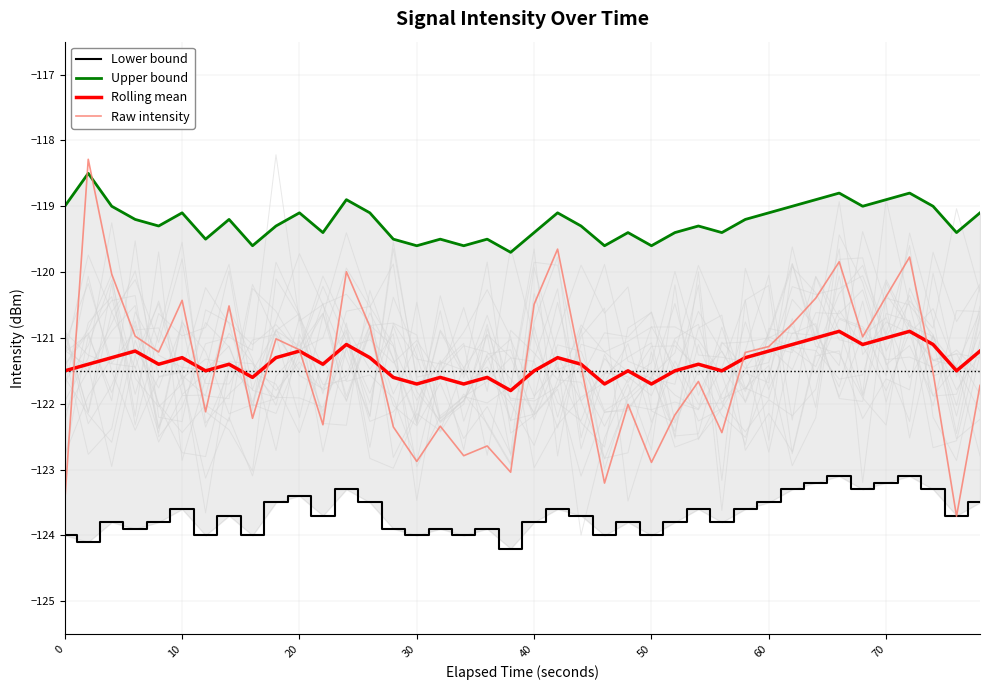

How many interior local valleys does the Raw intensity series have?

12